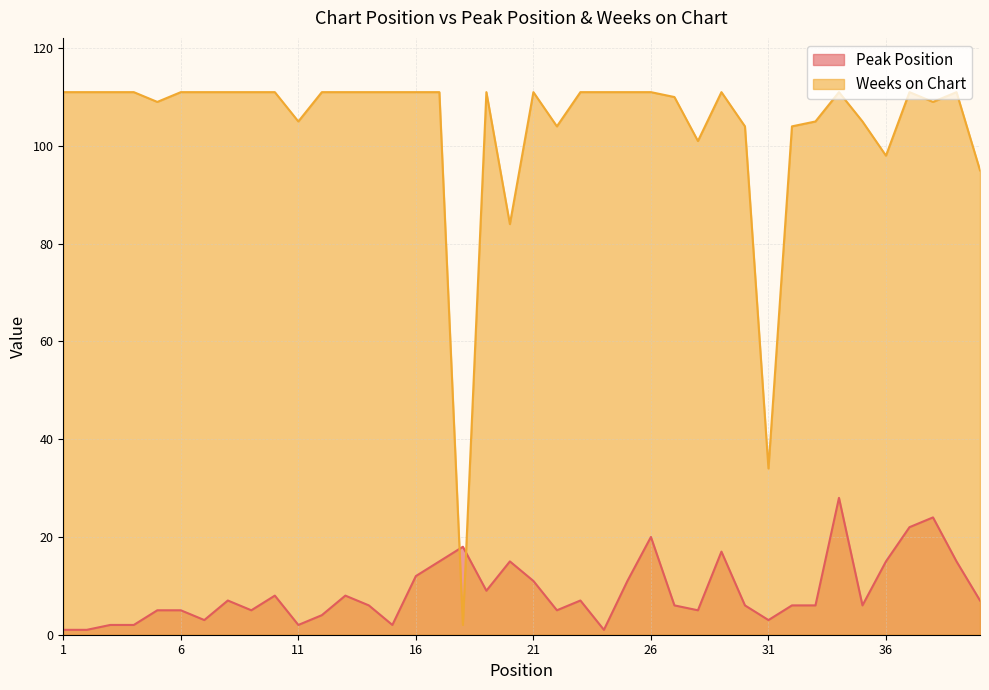

How many times do Weeks on Chart and Peak Position cross each other?

2